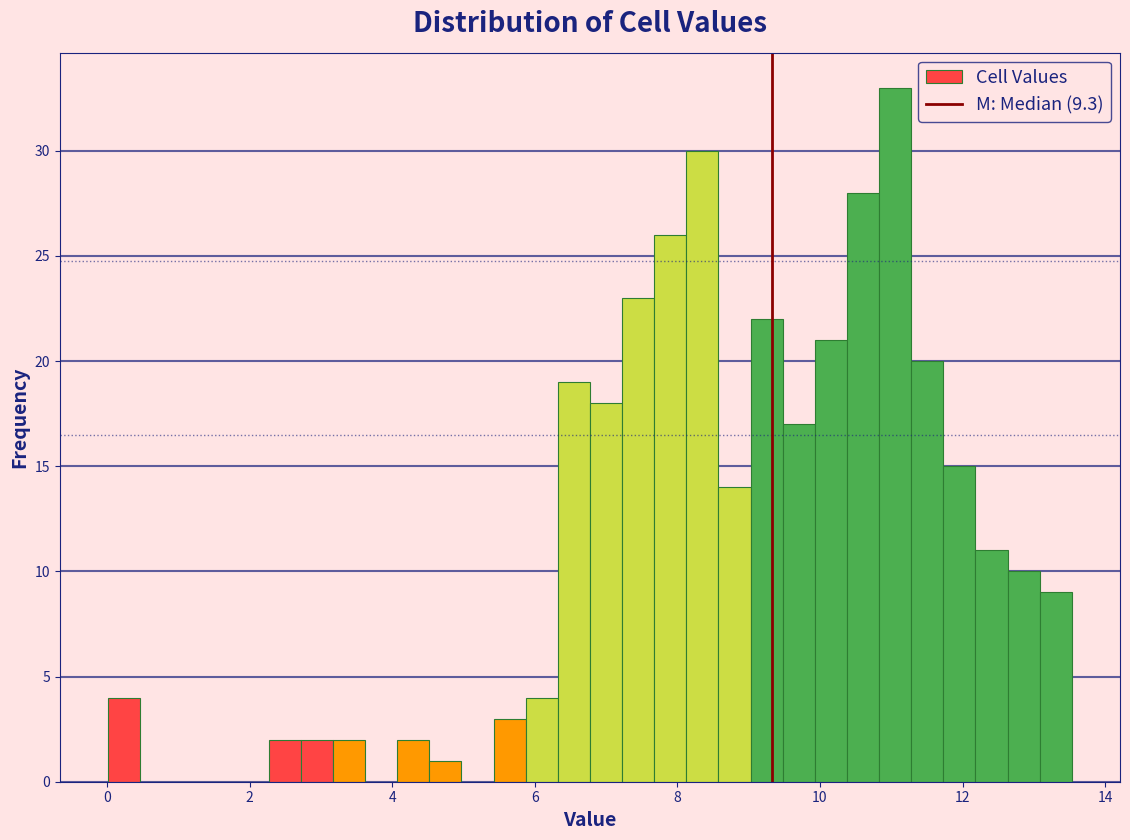

Around what value on the x-axis is the tallest bar? Give the approximate position of its centre, as read against the axis.

11.0